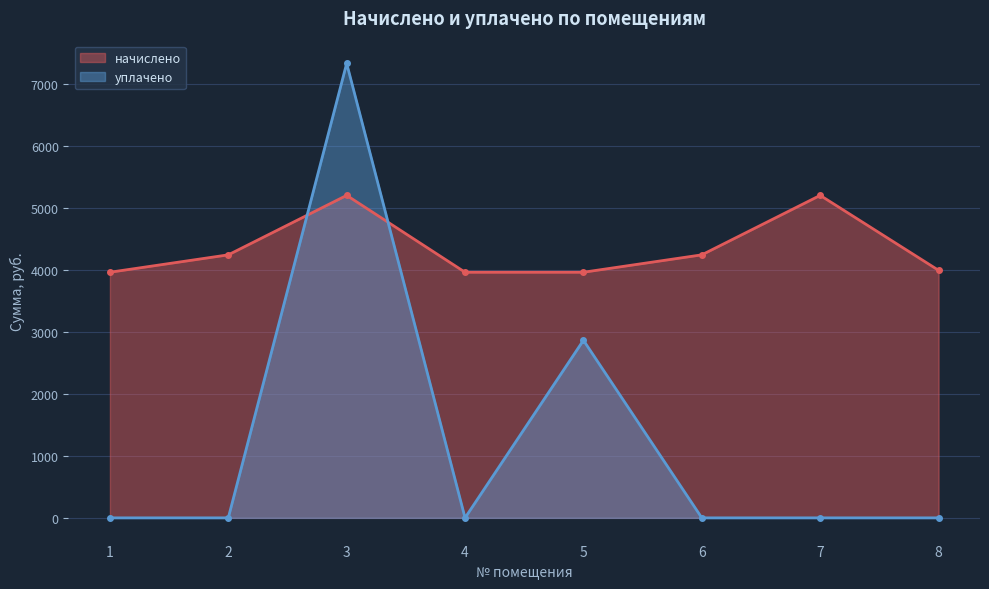

Which series has the widest spread of values?

уплачено